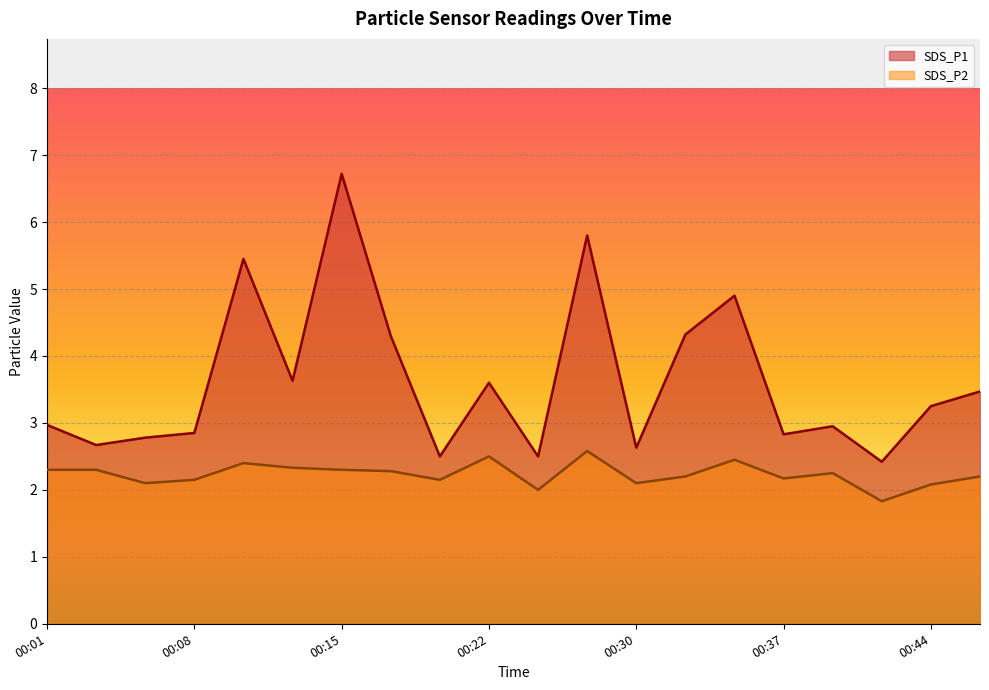

Which category has the highest value across all series?

00:15